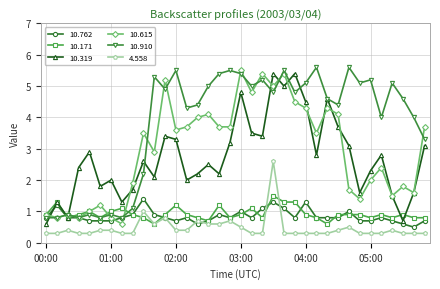

True or false: 10.319 has more than 1 interior local peaks.

True